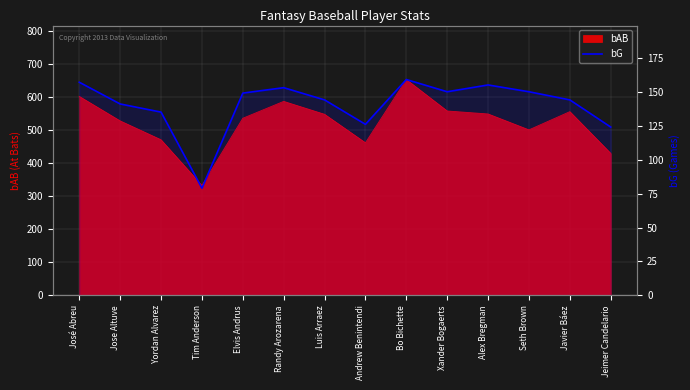

What is the smallest value displayed?

79